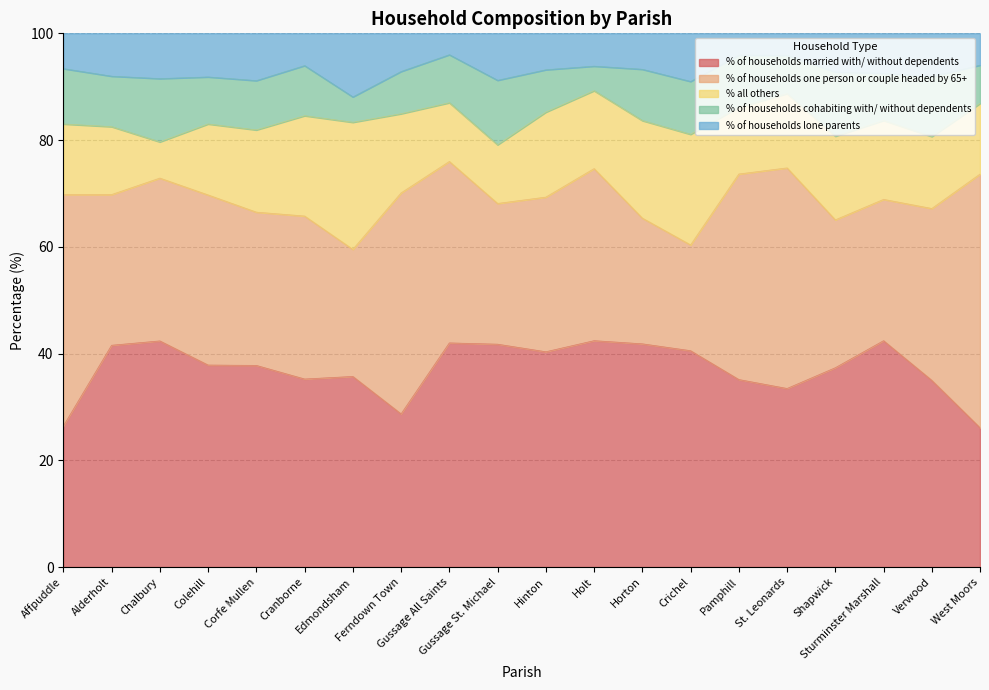

At which category does % of households married with/ without dependents reach its first local peak?

Chalbury